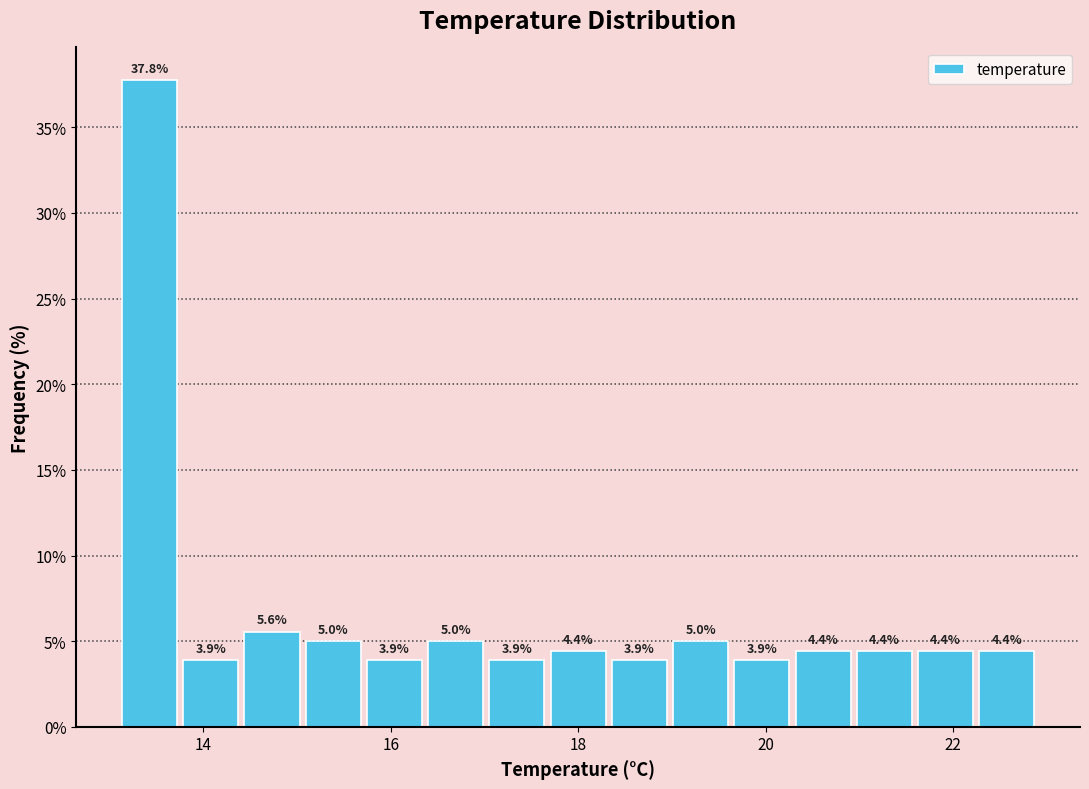

Around what value on the x-axis is the tallest bar? Give the approximate position of its centre, as read against the axis.

13.4